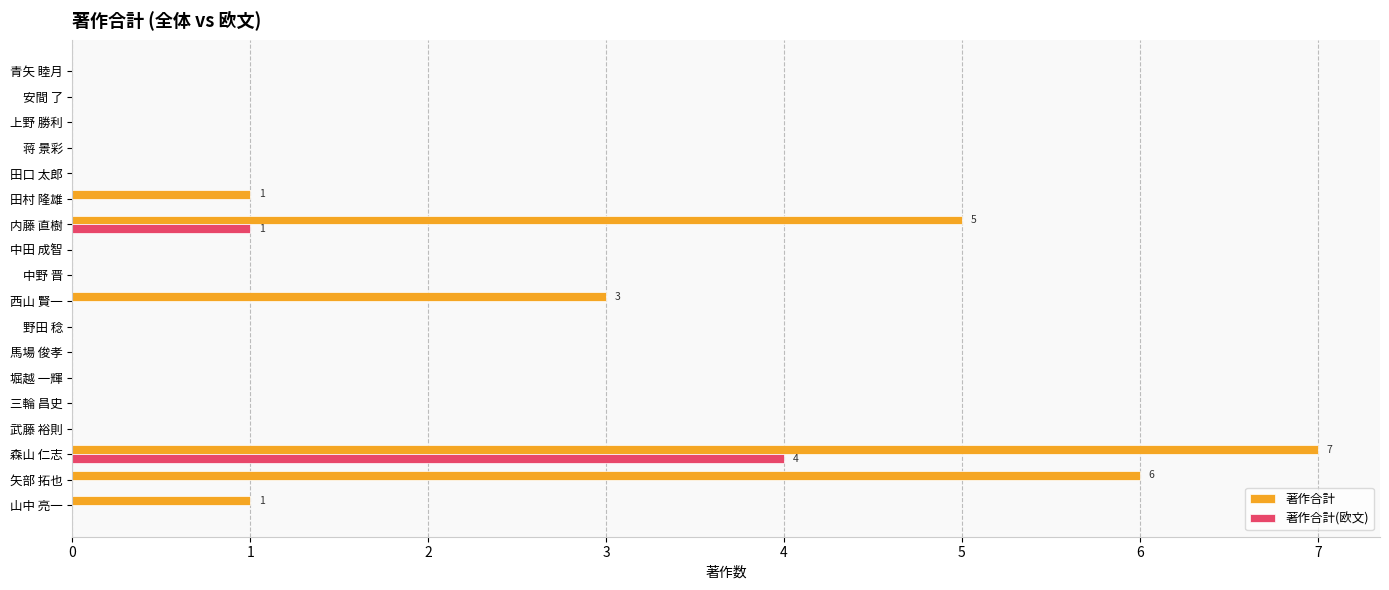

What is the maximum value for 著作合計(欧文)?

4